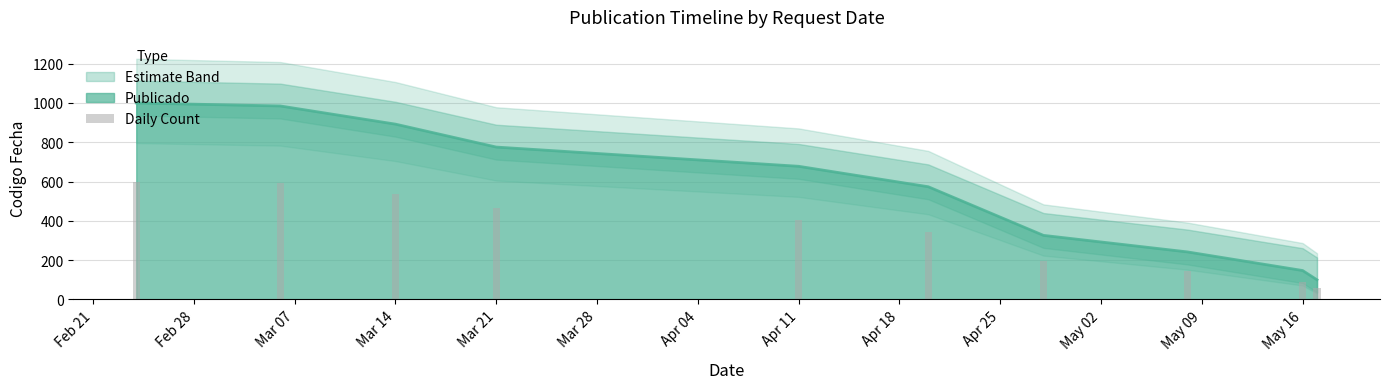

The value of Publicado at May 16 is 147.3. True or false?

True